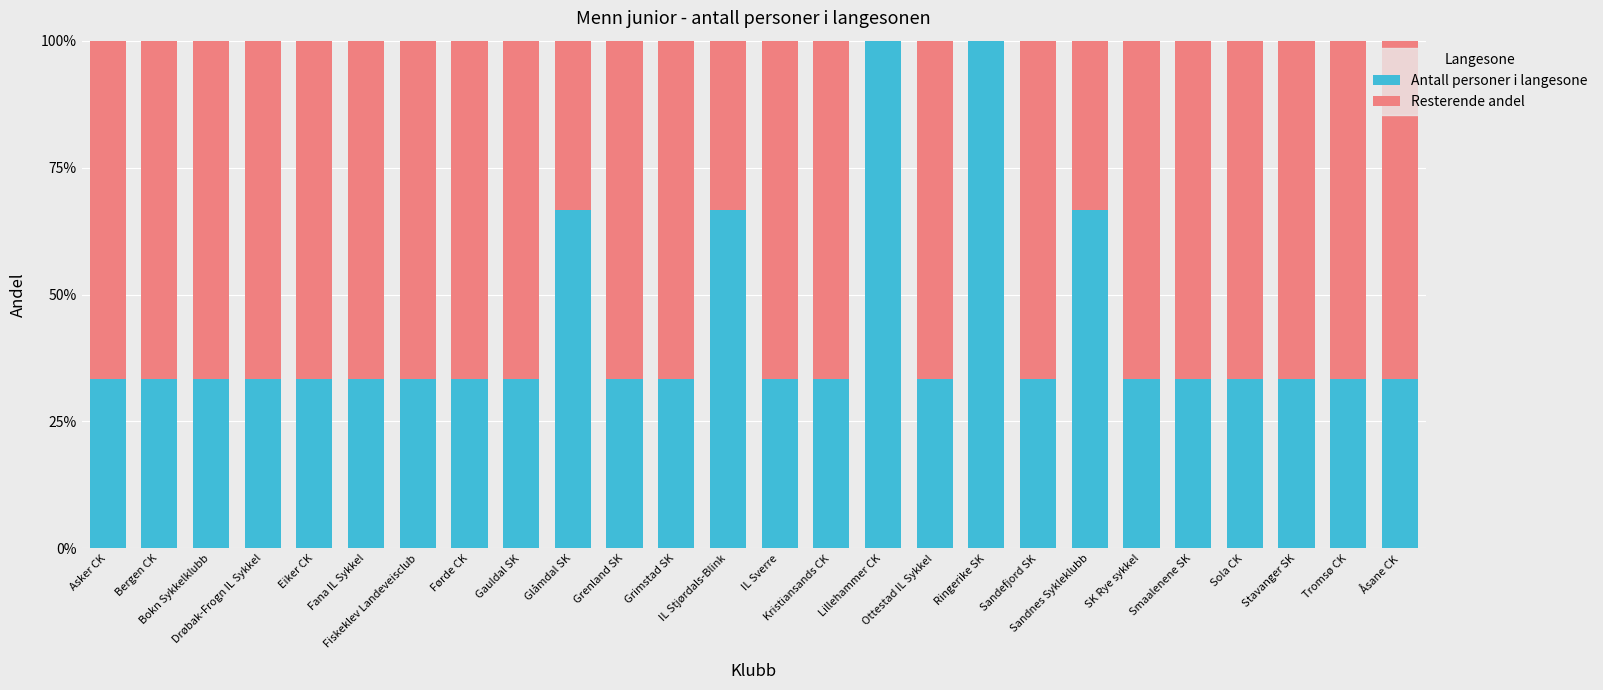

What are all the series names shown in the legend?

Antall personer i langesone, Resterende andel